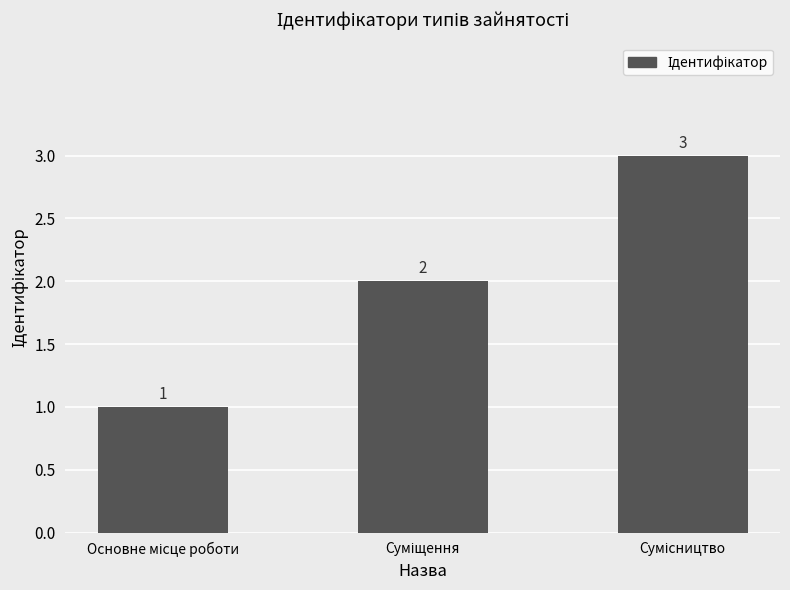

What is the sum of all values?

6